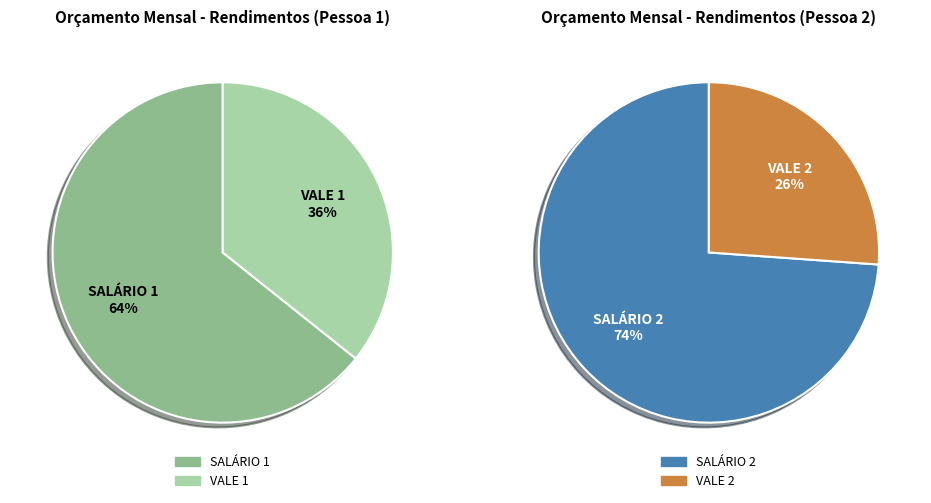

Do SALÁRIO 2 and VALE 1 together represent more than half of the pie?

Yes